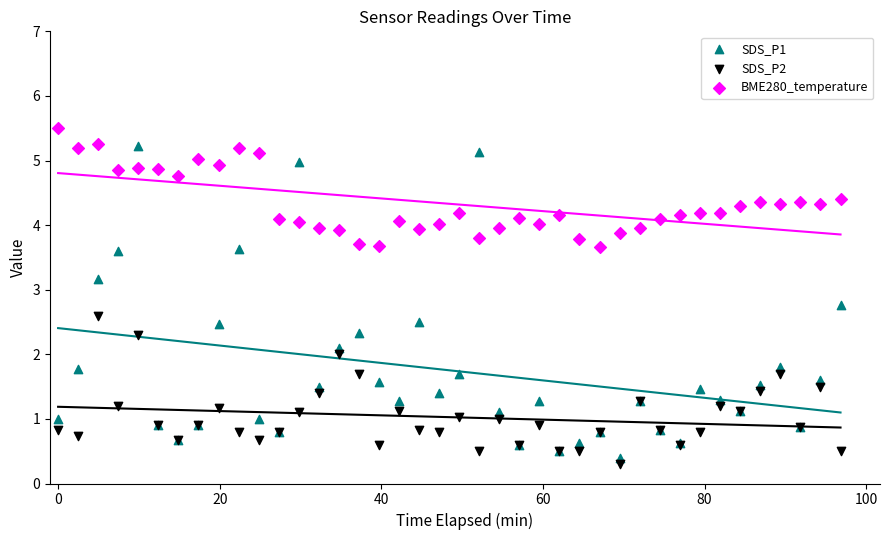

Which series has the largest Y range (max minus min)?

SDS_P1